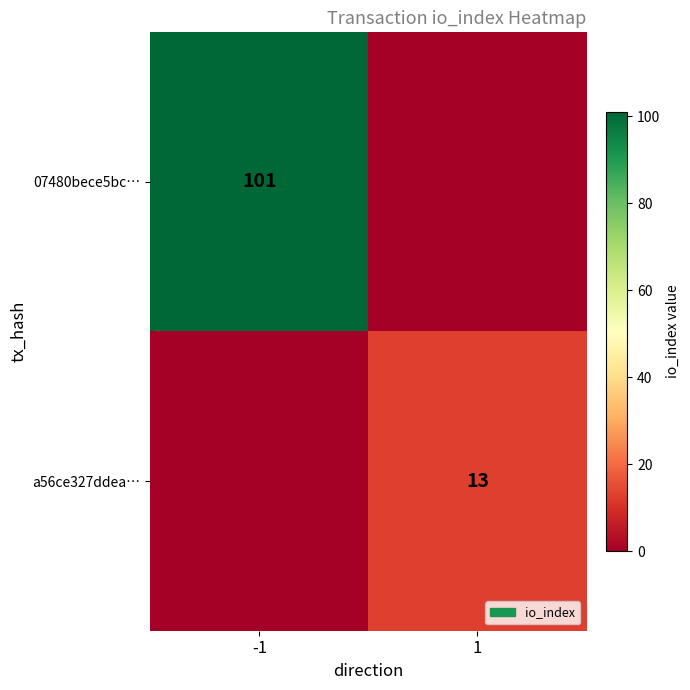

The 07480bece5bc… series shows 45 at -1. True or false?

False